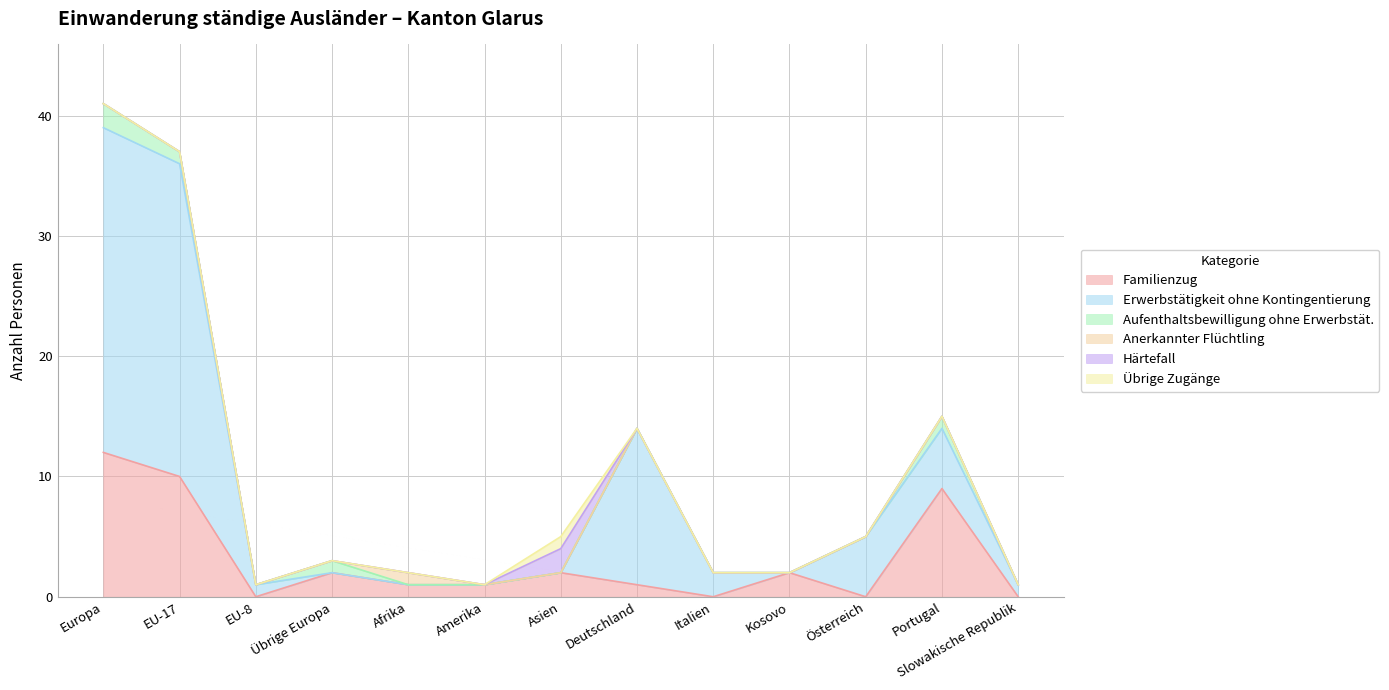

What is the label of the 1st point from the right?

Slowakische Republik